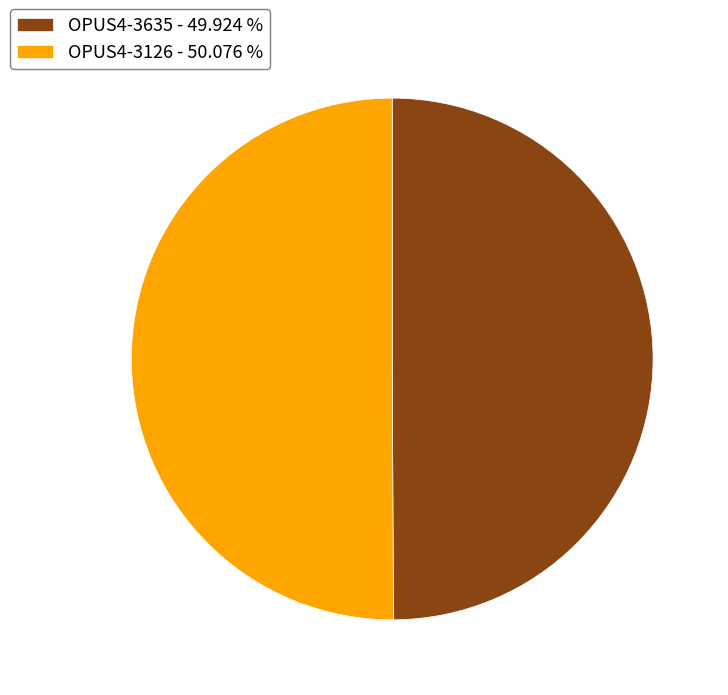

Do OPUS4-3126 - 50.076 % and OPUS4-3635 - 49.924 % together represent more than half of the pie?

Yes